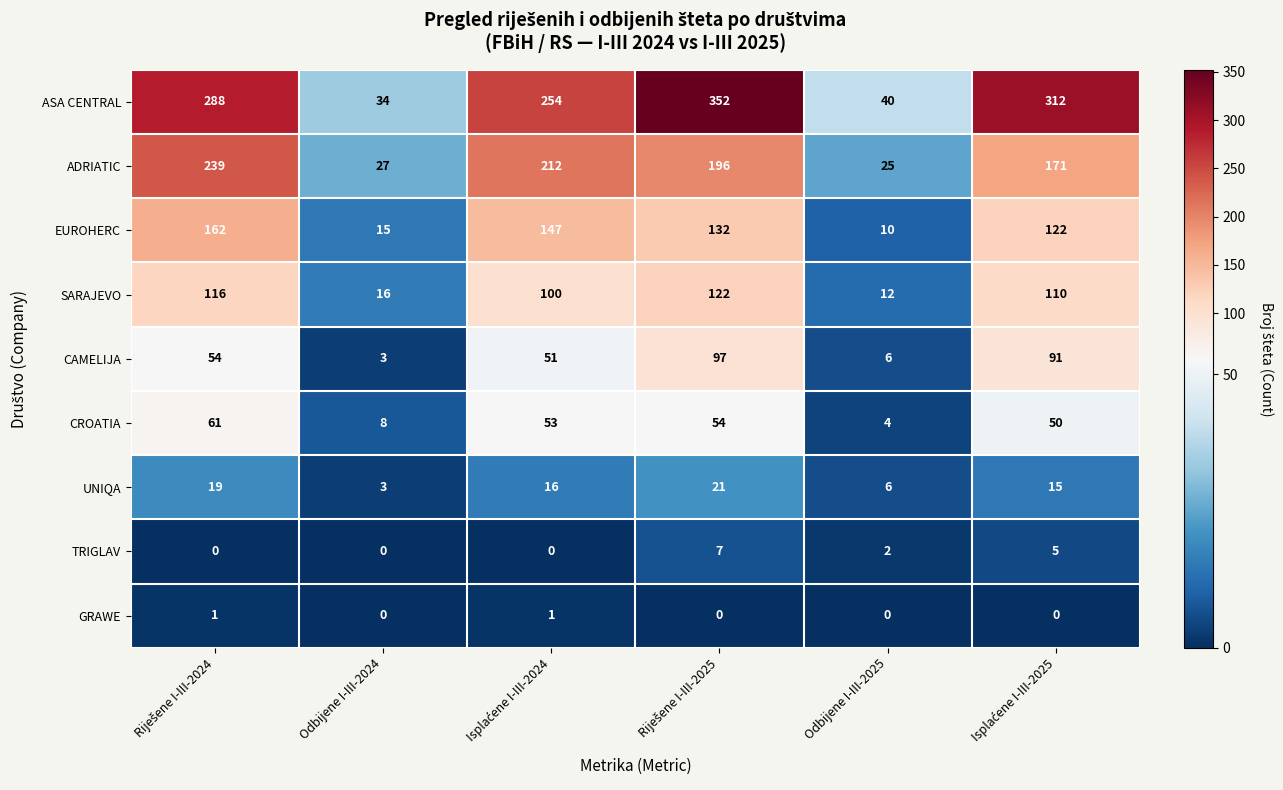

At how many categories does at least one series exceed 123?

4